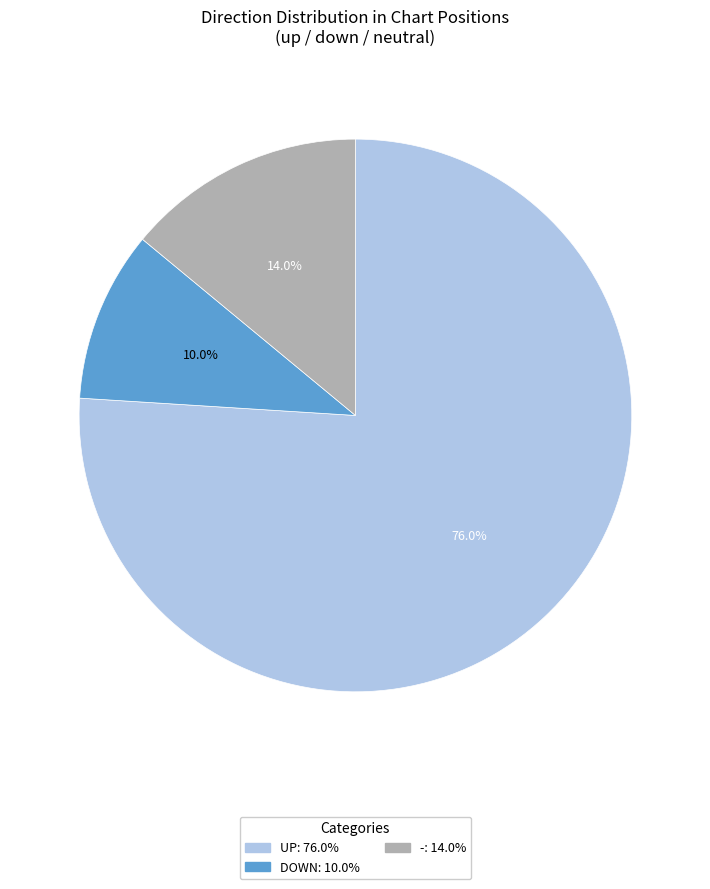

To the nearest percent, what is the difference between the largest and smallest slice percentages?

66%